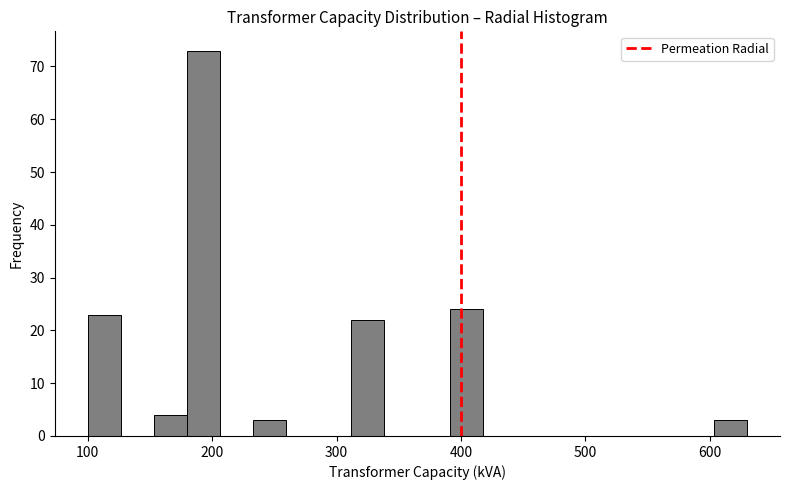

Read against the x-axis, roughly where is the centre of the tallest bar?

190